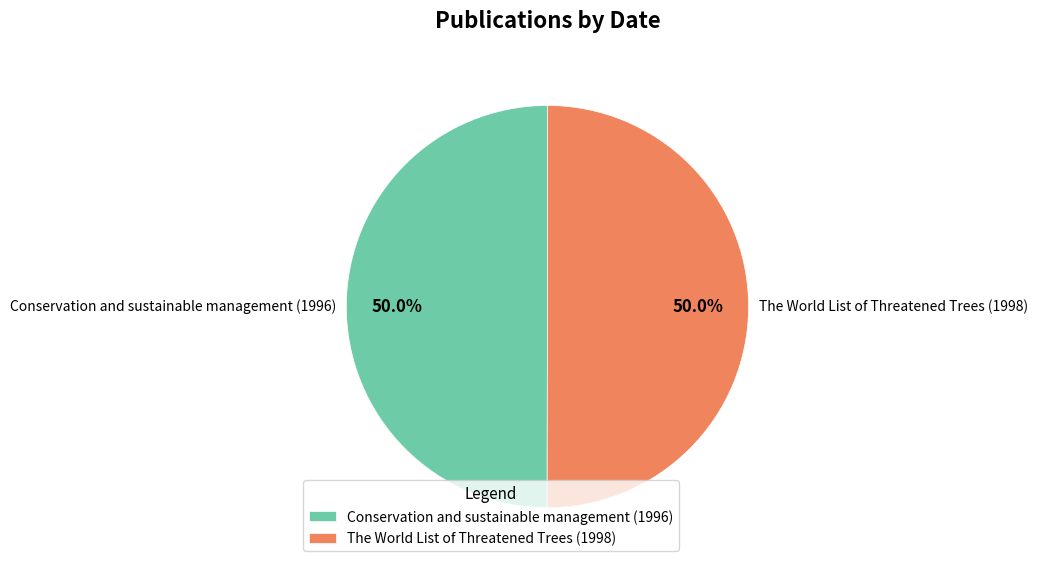

Combined, what portion of the pie is The World List of Threatened Trees (1998) and Conservation and sustainable management (1996)?

100.0%